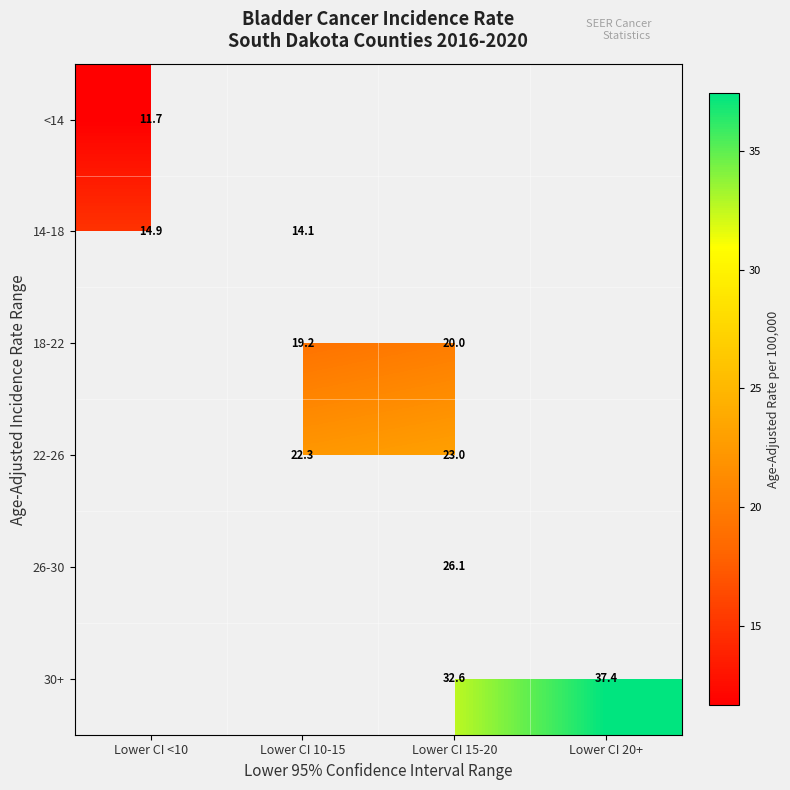

True or false: 30+ has a value of 37.4 at Lower CI 20+.

True